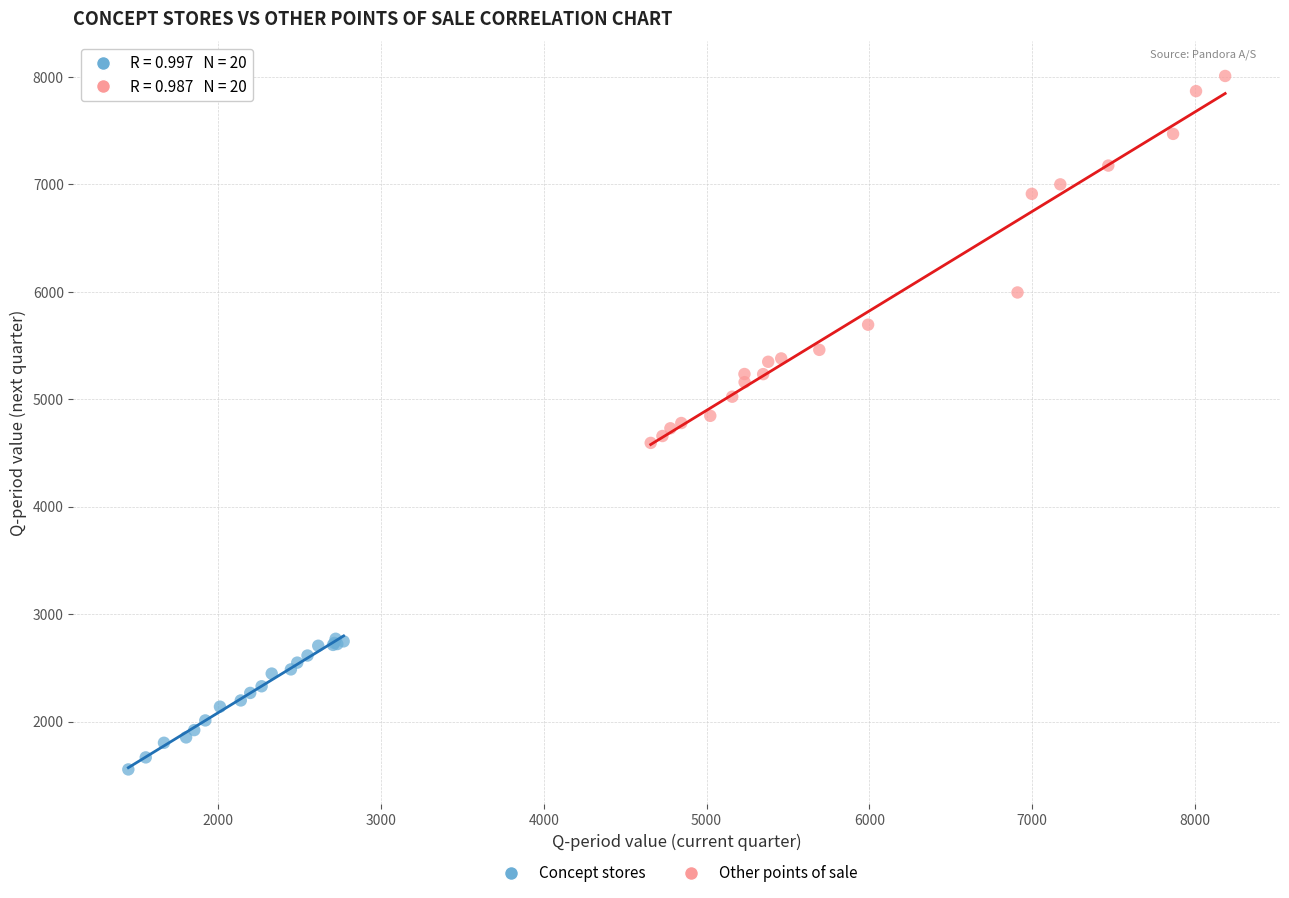

Which series has the widest spread of Y values?

Other points of sale